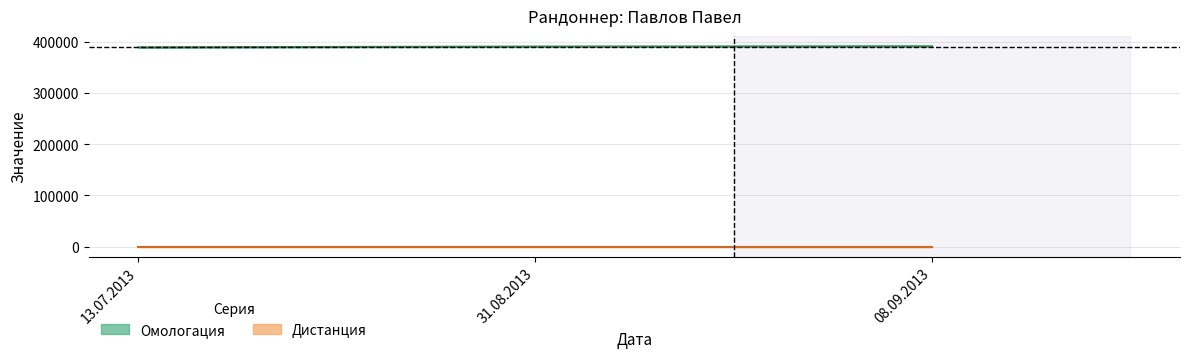

Which label corresponds to the smallest value in the chart?

13.07.2013